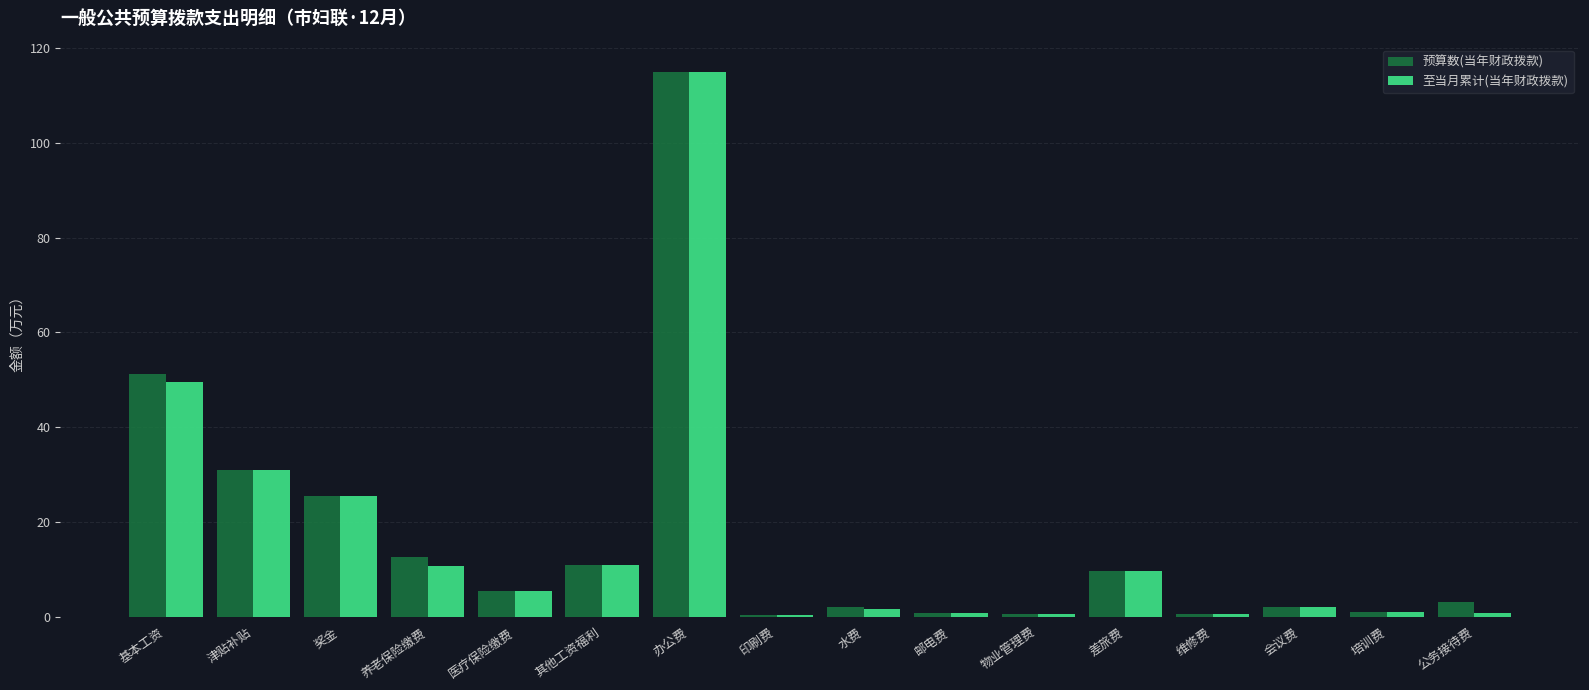

Which label corresponds to the largest value in the chart?

办公费